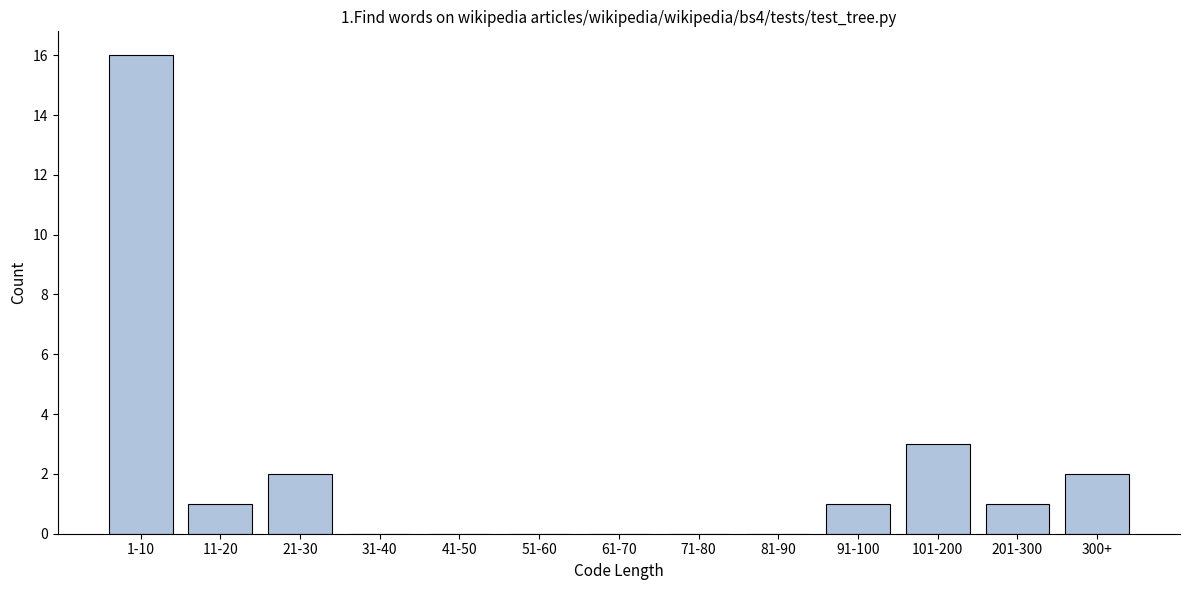

Reading right to left, extract all data points from this chart.

300+=2	201-300=1	101-200=3	91-100=1	81-90=0	71-80=0	61-70=0	51-60=0	41-50=0	31-40=0	21-30=2	11-20=1	1-10=16